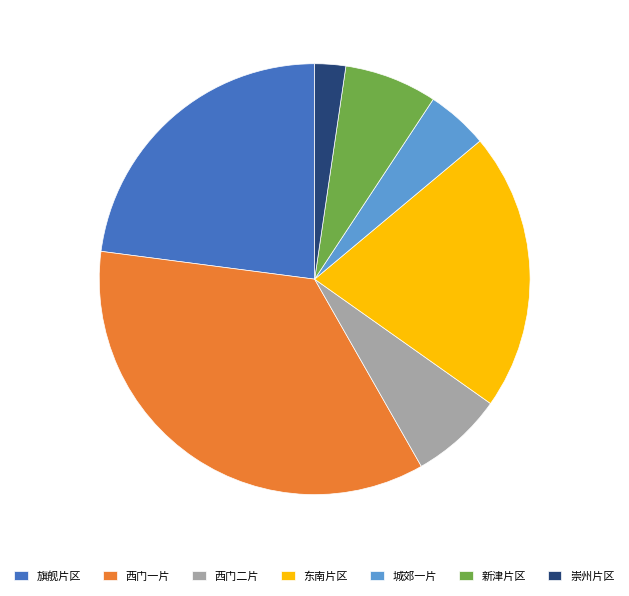

Does any single category account for the majority?

No